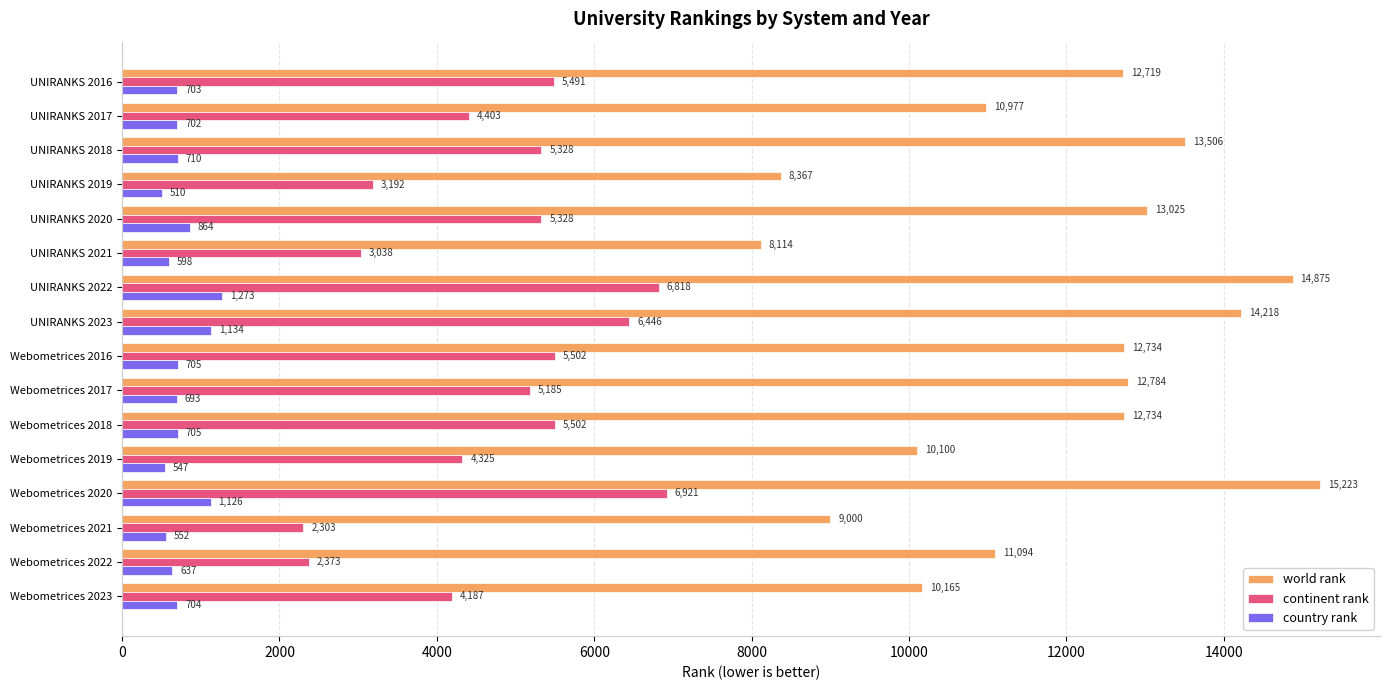

How many distinct data groups are displayed?

3